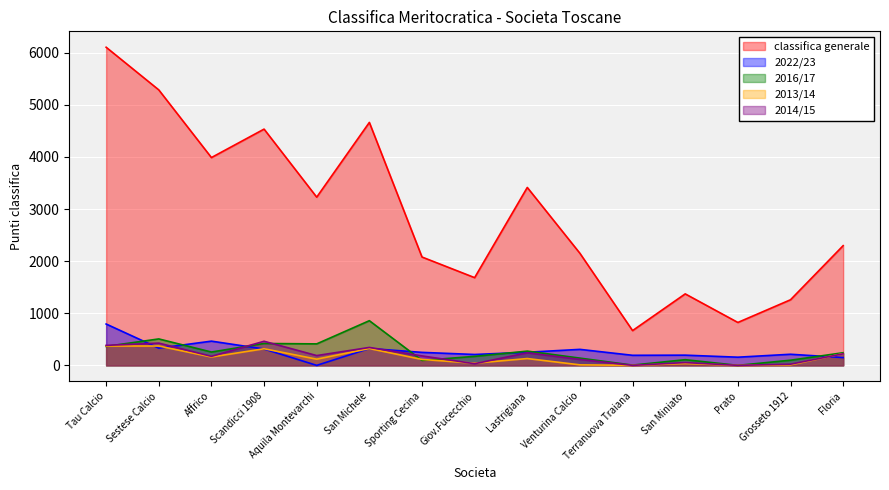

At which label is 2022/23 closest to 396?

Sestese Calcio